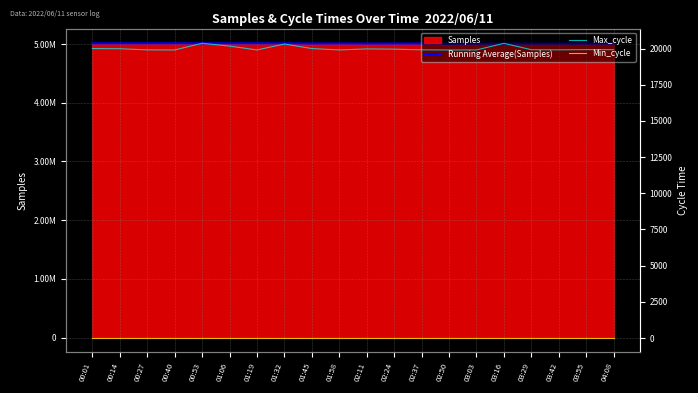

At which label does Running Average(Samples) reach its peak?

01:06